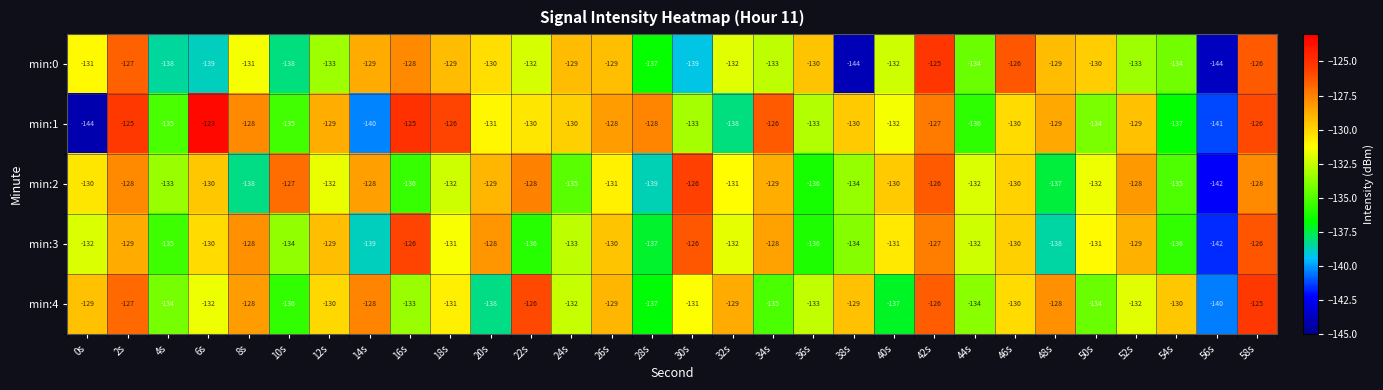

What value does the min:0 series have at 56s?

-144